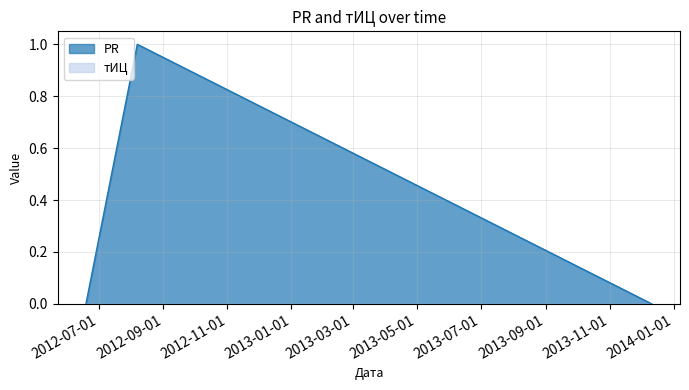

List the labels in order of value, smallest first.

2012-06-19, 2013-12-11, 2012-08-07